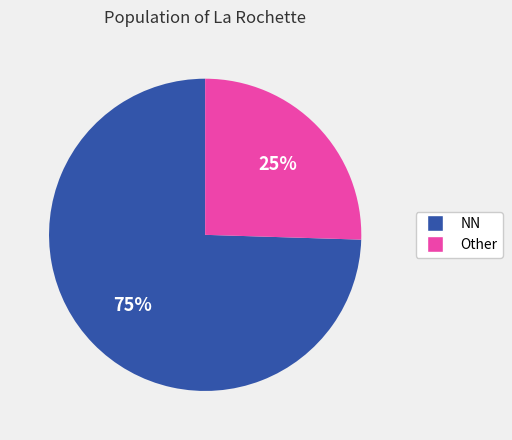

Is NN the majority of the pie?

Yes